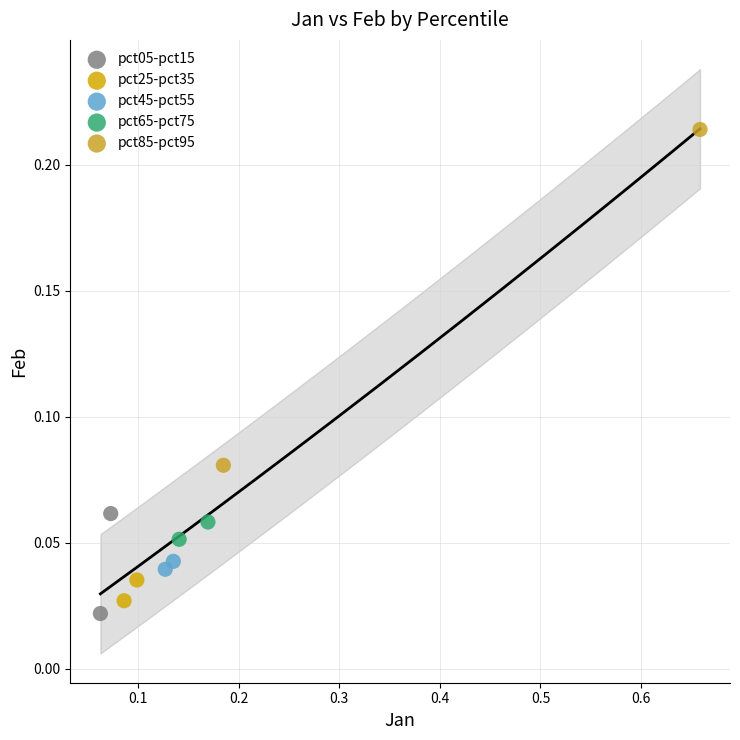

What are all the series names shown in the legend?

pct05-pct15, pct25-pct35, pct45-pct55, pct65-pct75, pct85-pct95